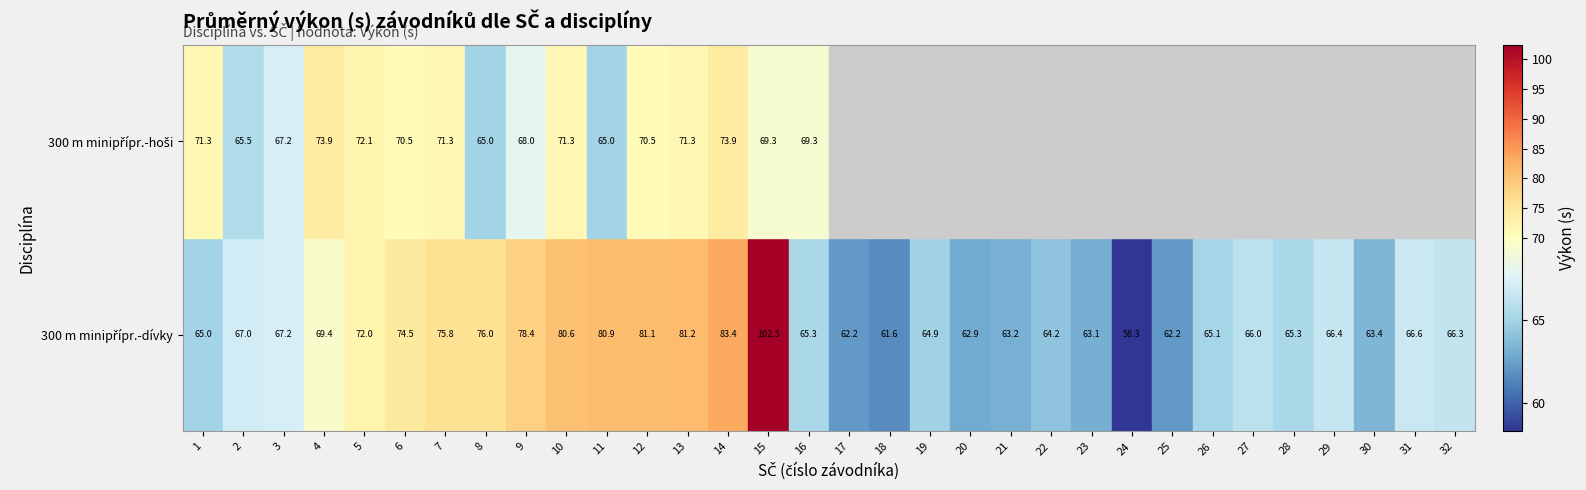

Reading left to right, extract all data points from this chart.

300 m Atletická minipřípravka-dívky: 65.0	67.0	67.2	69.4	72.0	74.5	75.8	76.0	78.4	80.6	80.9	81.1	81.2	83.4	102.5	65.3	62.2	61.6	64.9	62.9	63.2	64.2	63.1	58.3	62.2	65.1	66.0	65.3	66.4	63.4	66.6	66.3
300 m Atletická minipřípravka-hoši: 71.3	65.5	67.2	73.9	72.1	70.5	71.3	65.0	68.0	71.3	65.0	70.5	71.3	73.9	69.3	69.3	0.0	0.0	0.0	0.0	0.0	0.0	0.0	0.0	0.0	0.0	0.0	0.0	0.0	0.0	0.0	0.0